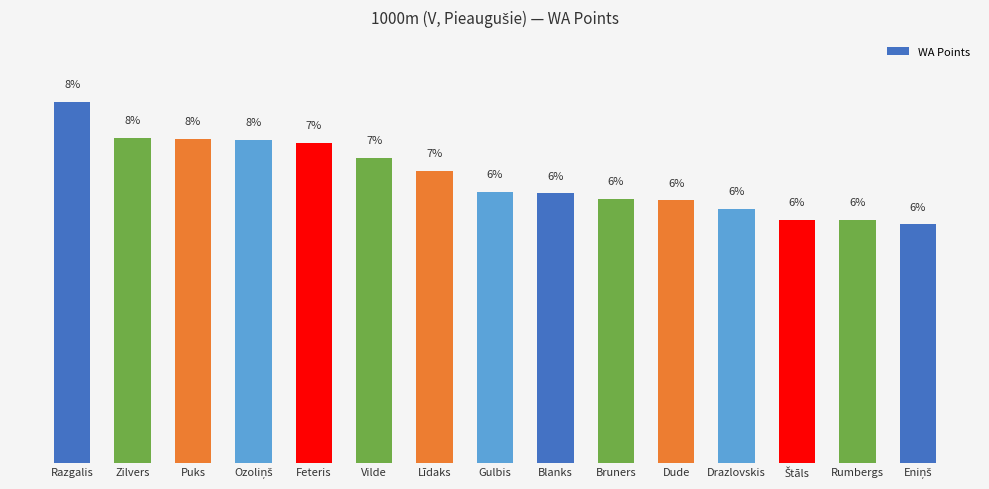

At which label does the data first exceed 6?

Razgalis